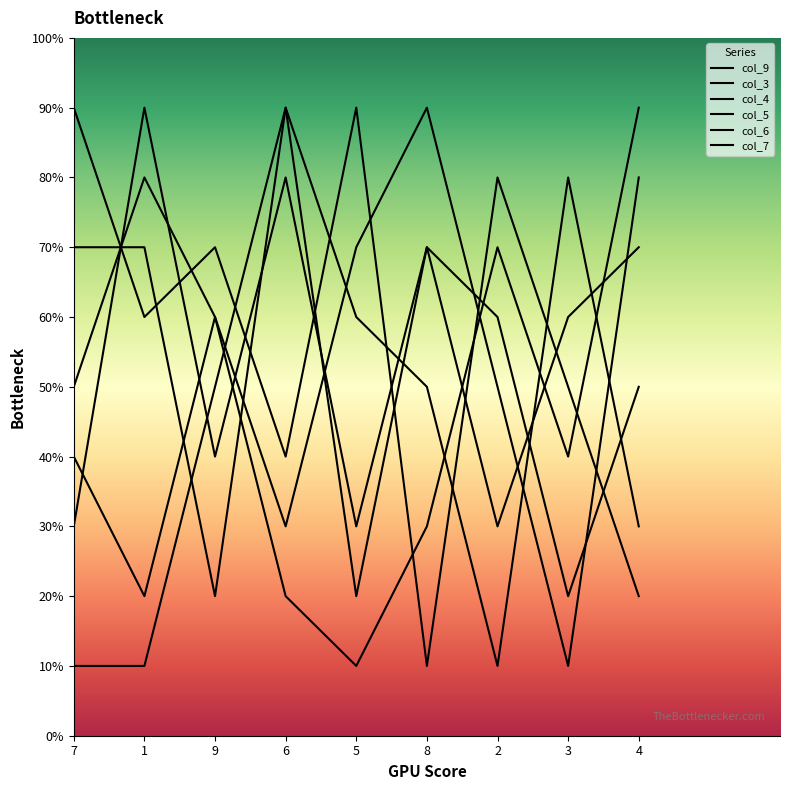

At which category is the sum across all series the highest?

6